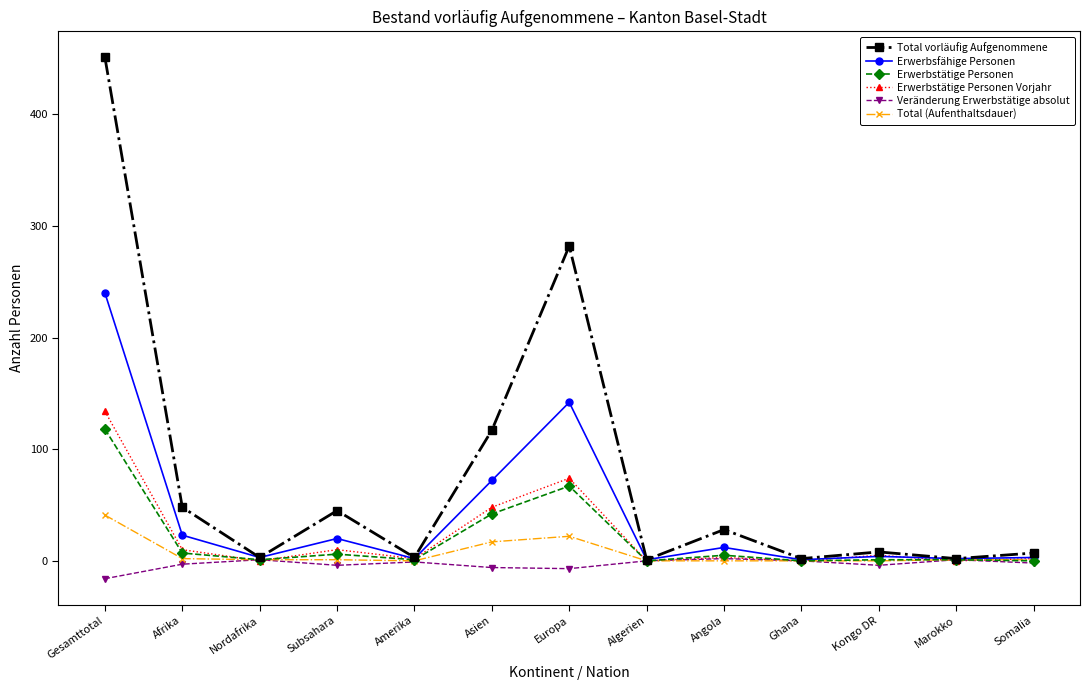

Which category has the highest value across all series?

Gesamttotal